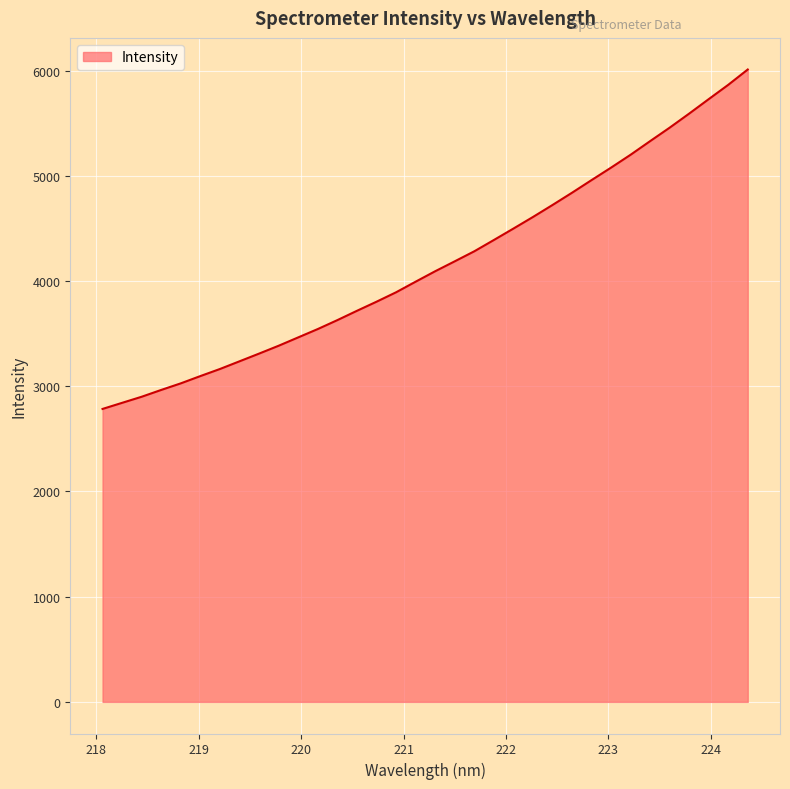

What is the maximum value shown in the chart?

6010.0